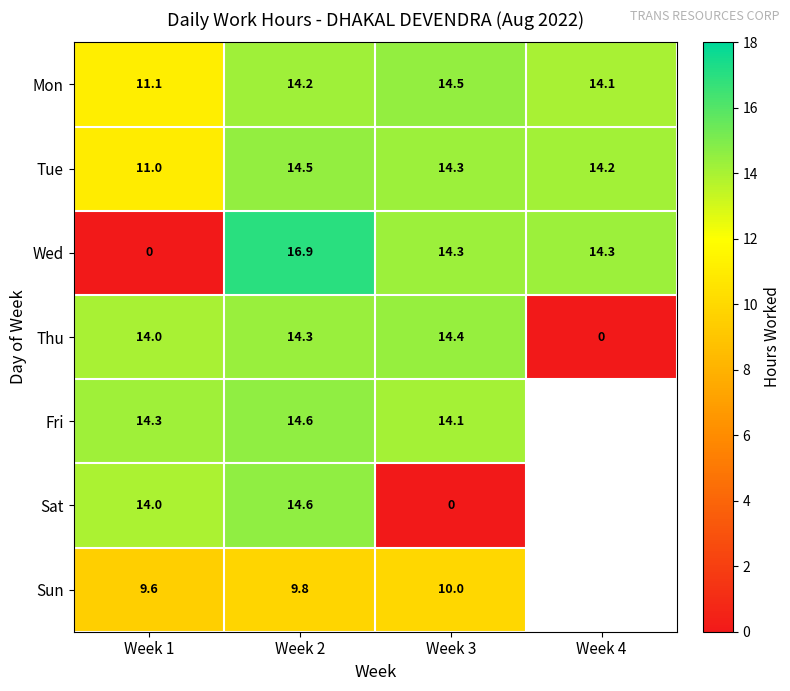

Which series changed the most between Week 2 and Week 3?

Sat